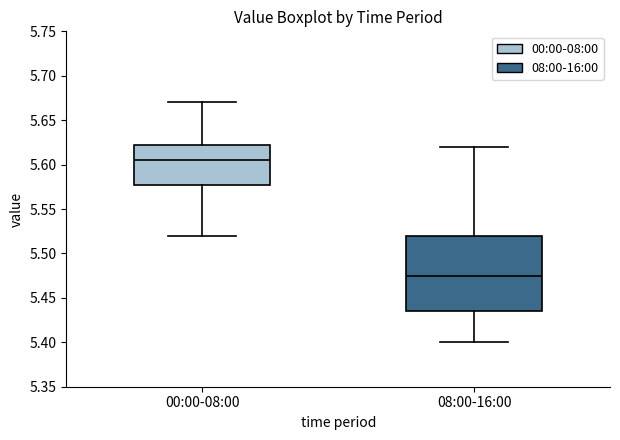

Where does the lower whisker of the box for 00:00-08:00 end on the y-axis? The values are not printed on the chart, so give them approximately, as read against the axis.

5.520